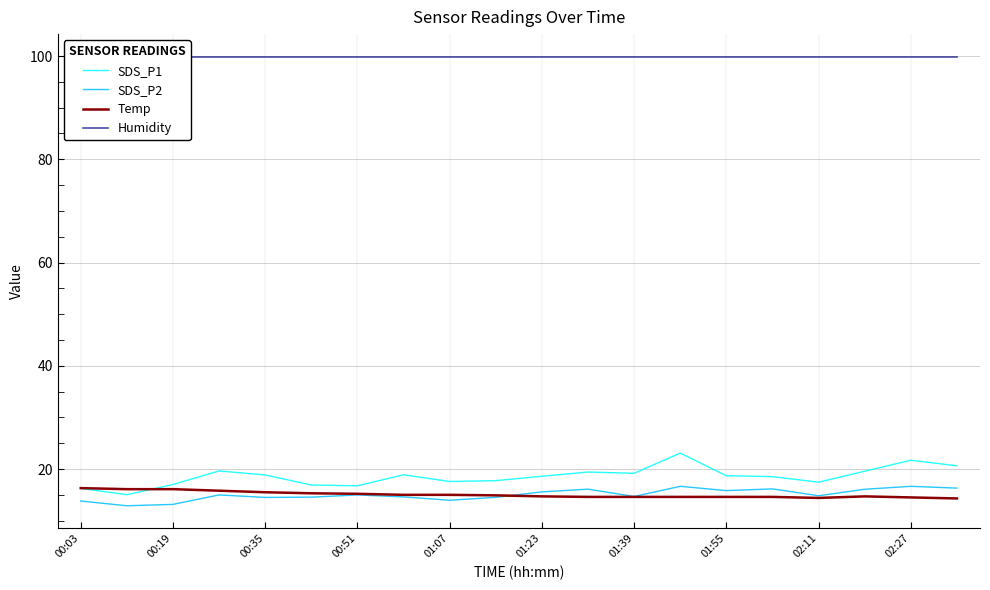

The value of SDS_P1 at 00:51 is 16.8. True or false?

True